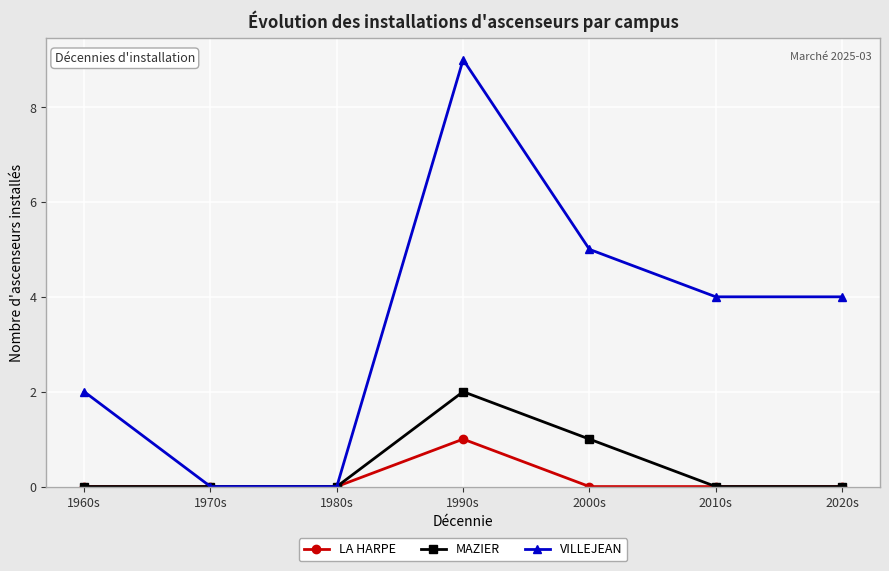

What is the label of the 3rd point from the left?

1980s